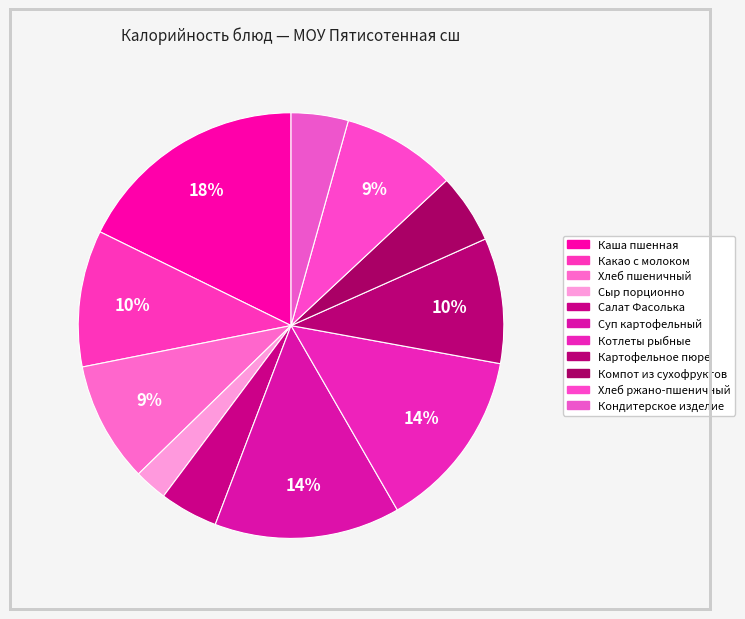

Is the sum of Компот из сухофруктов and Хлеб пшеничный greater than half?

No